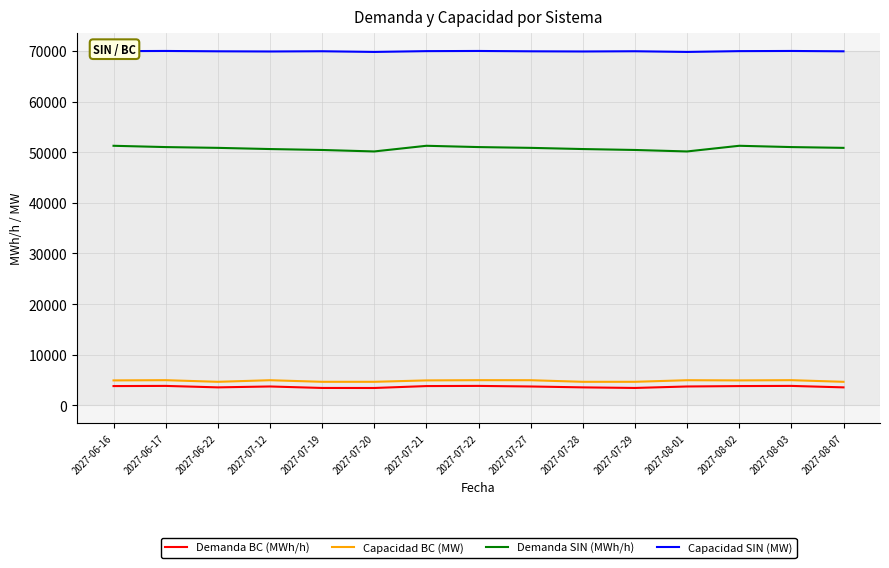

True or false: Capacidad BC (MW) and Capacidad SIN (MW) intersect in this chart.

False